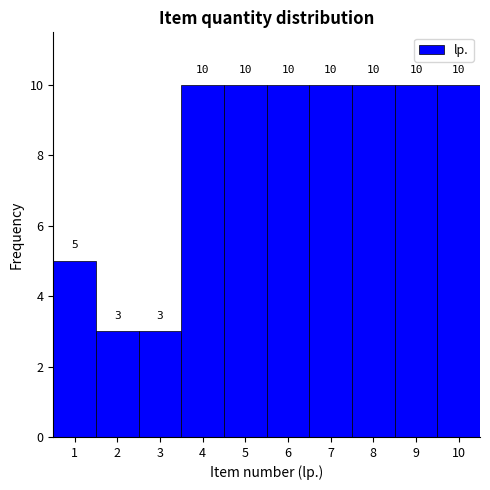

How tall is the bar that spans 8.5 to 9.5 on the x-axis?

10